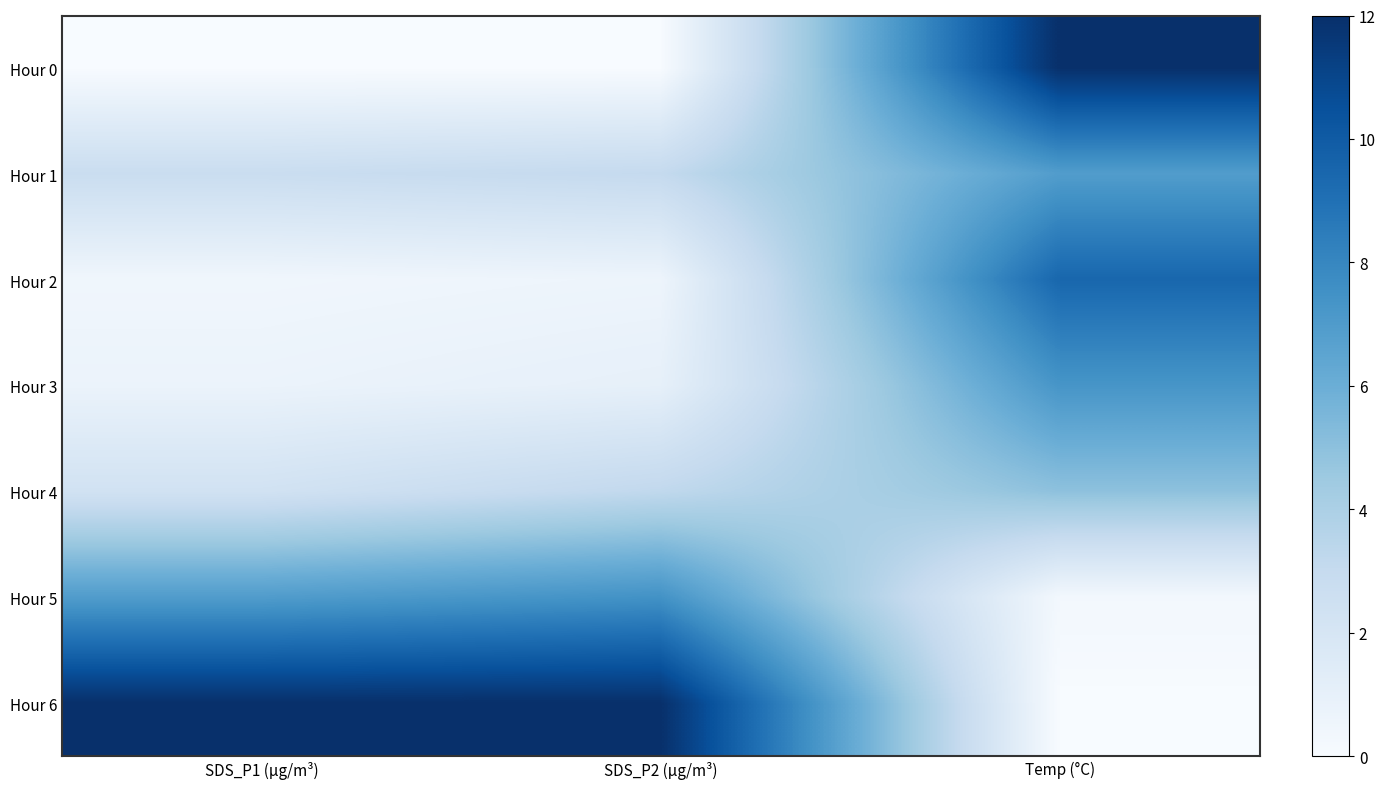

At which category is the sum across all series the highest?

Temp (°C)